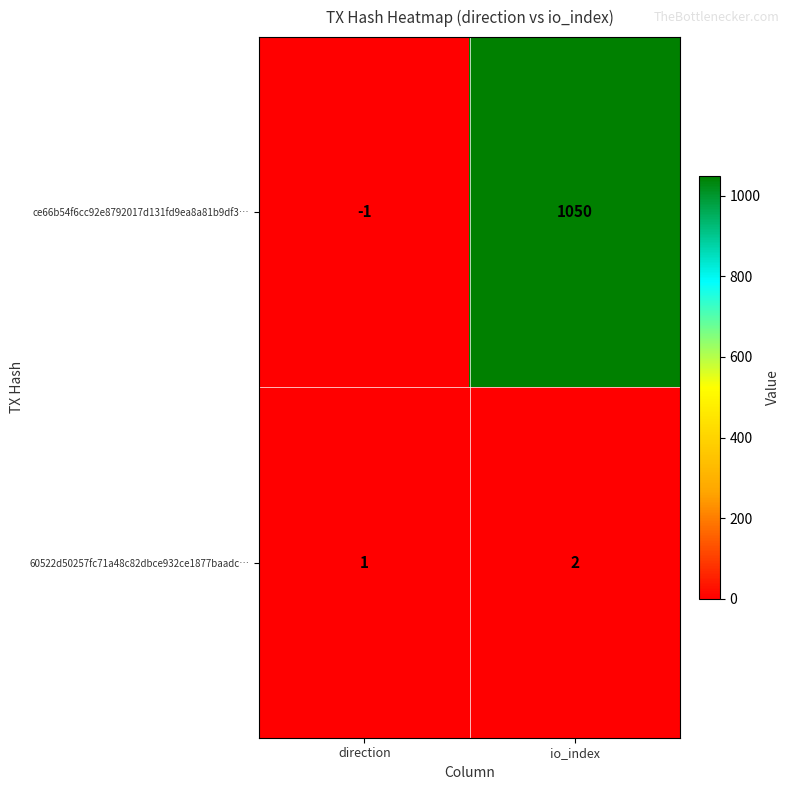

Reading right to left, list all the values displayed in this chart.

ce66b54f6cc92e8792017d131fd9ea8a81b9df3…: io_index=1050	direction=-1
60522d50257fc71a48c82dbce932ce1877baadc…: io_index=2	direction=1